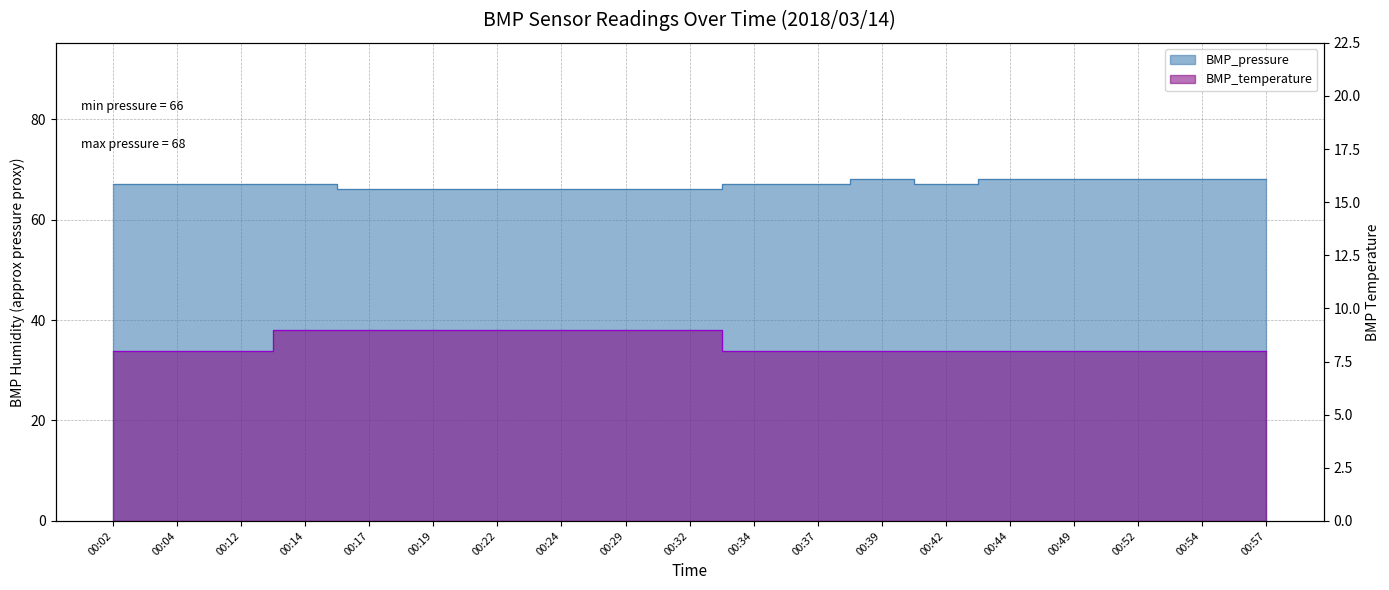

What is the difference between the maximum and minimum values in the BMP_temperature series?

1